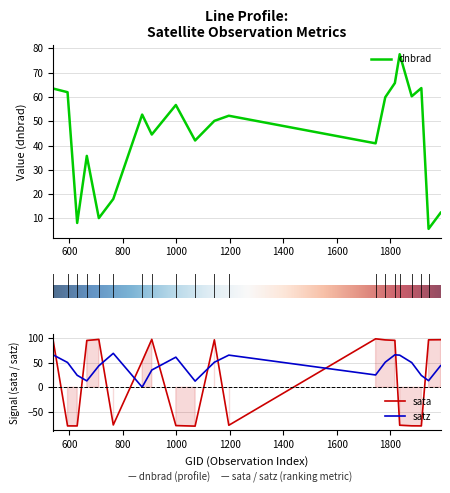

Which series changed the most between 1835 and 1943?

sata